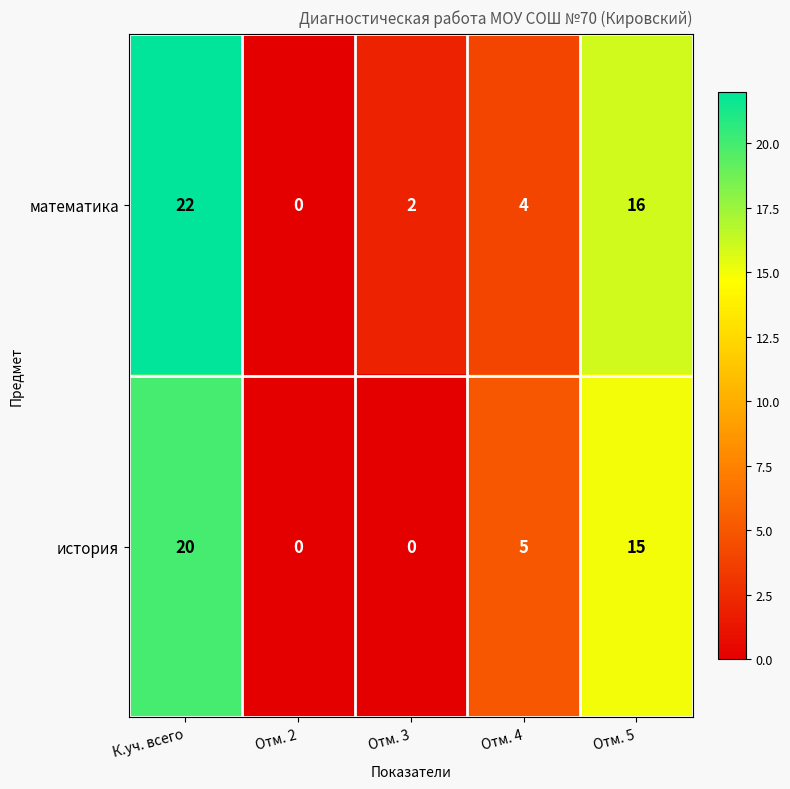

True or false: история has a value of 5 at Отм. 4.

True